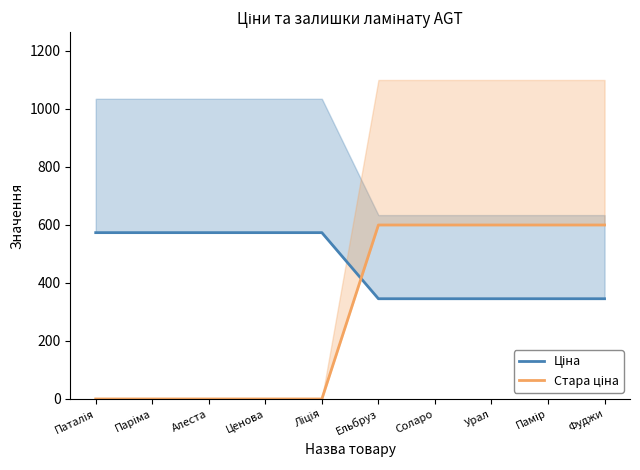

Reading right to left, what are all the values shown in this chart?

Ціна: Фуджи=345.6	Памір=345.6	Урал=345.6	Соларо=345.6	Ельбруз=345.6	Ліція=573.5	Ценова=573.5	Алеста=573.5	Паріма=573.5	Паталія=573.5
Стара ціна: Фуджи=599.9	Памір=599.9	Урал=599.9	Соларо=599.9	Ельбруз=599.9	Ліція=0.0	Ценова=0.0	Алеста=0.0	Паріма=0.0	Паталія=0.0